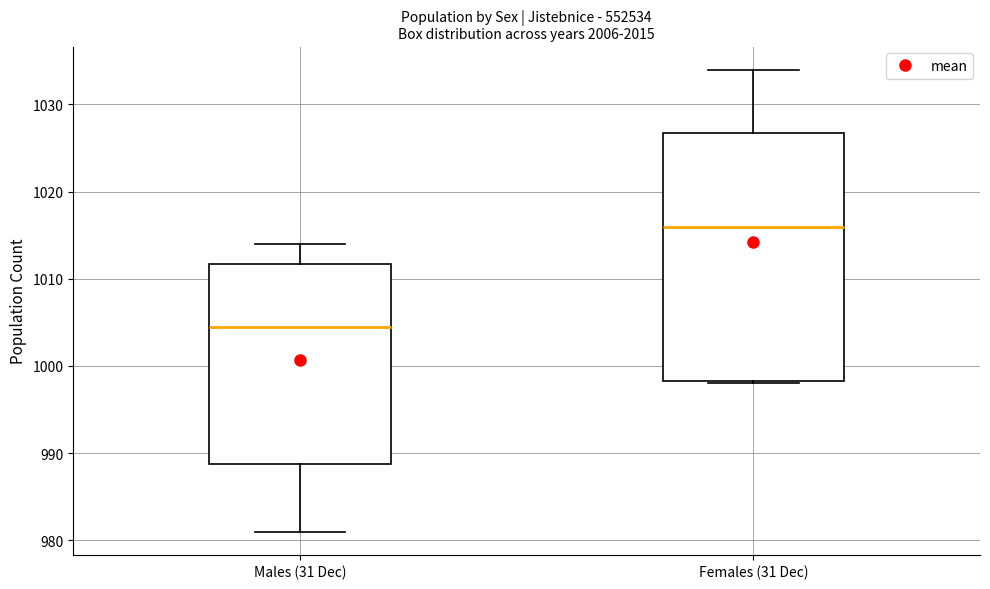

Where does the median line of the box for Females (31 Dec) sit on the y-axis? The values are not printed on the chart, so give them approximately, as read against the axis.

1016